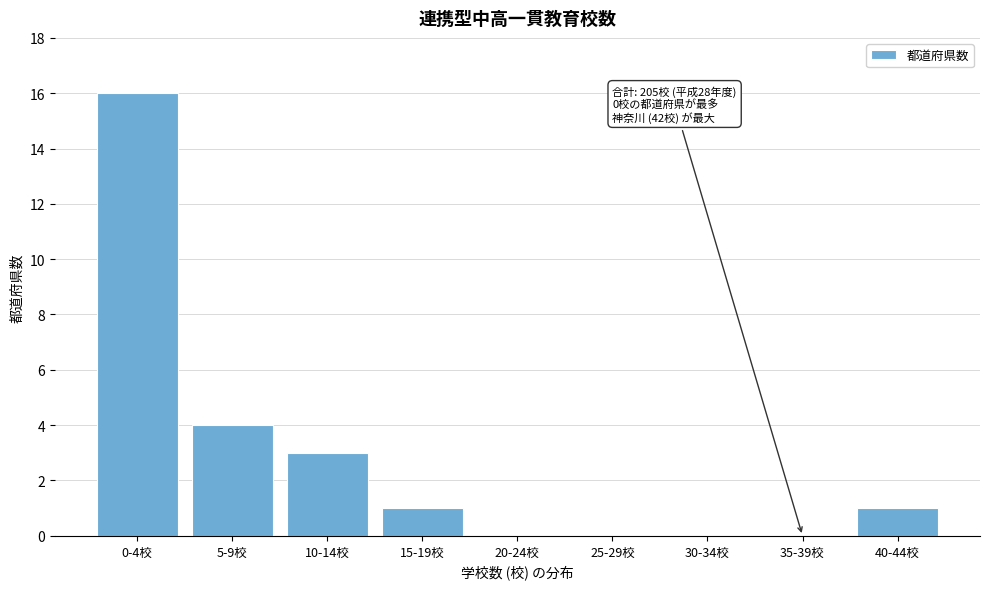

Reading left to right, what are all the values shown in this chart?

0-4校=16	5-9校=4	10-14校=3	15-19校=1	20-24校=0	25-29校=0	30-34校=0	35-39校=0	40-44校=1